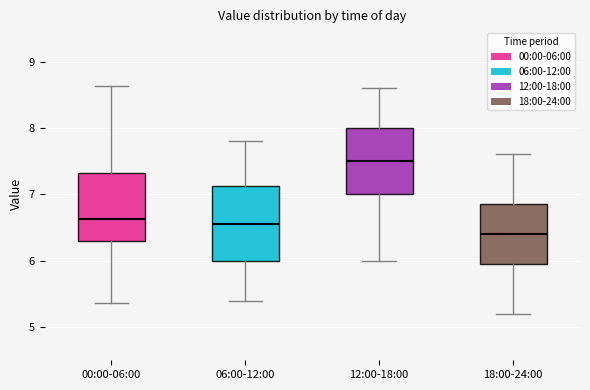

Where is the lower edge of the box for 18:00-24:00 on the y-axis? The values are not printed on the chart, so give them approximately, as read against the axis.

6.0